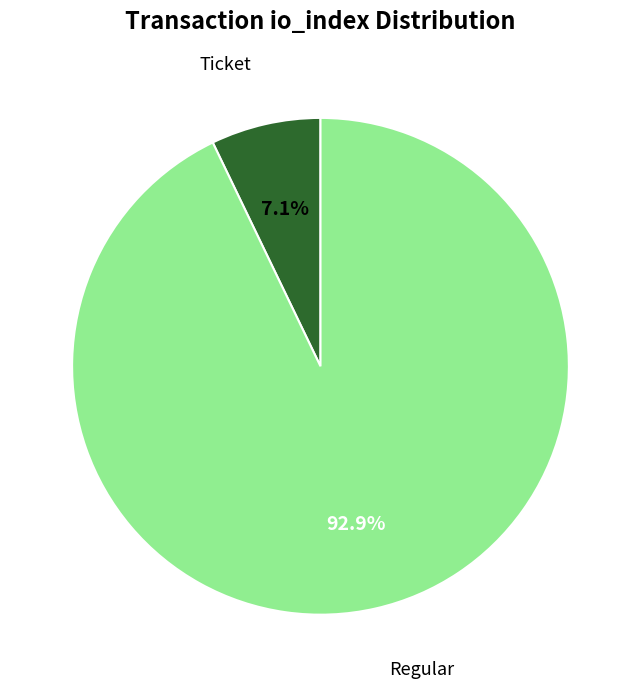

How many segments does this pie chart have?

2